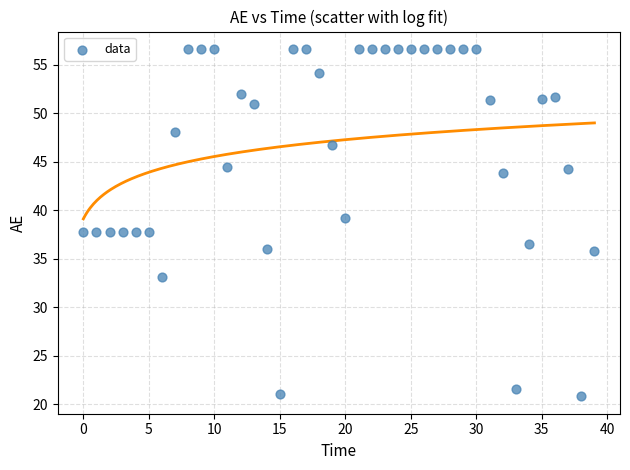

What is the range of Y values (max minus min)?

35.8